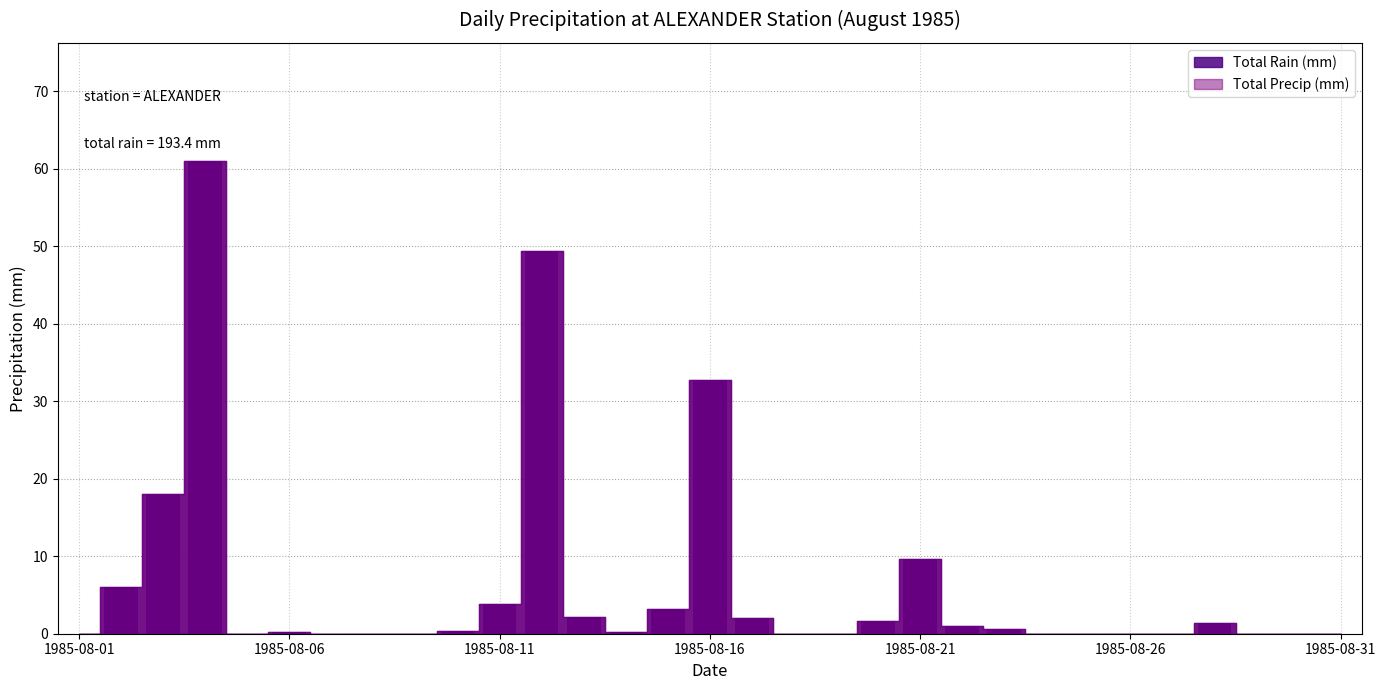

What is the total value across all series at 1985-08-11?

7.6